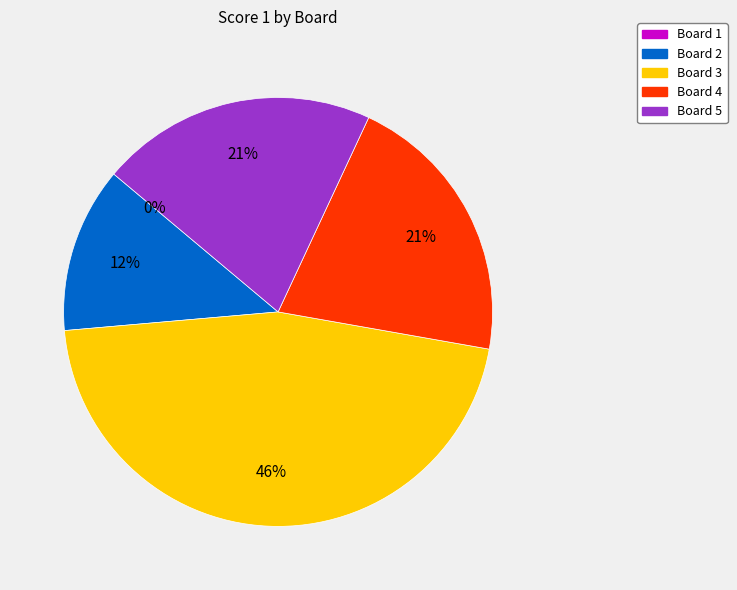

Rank the categories by value from highest to lowest.

Board 3, Board 4, Board 5, Board 2, Board 1